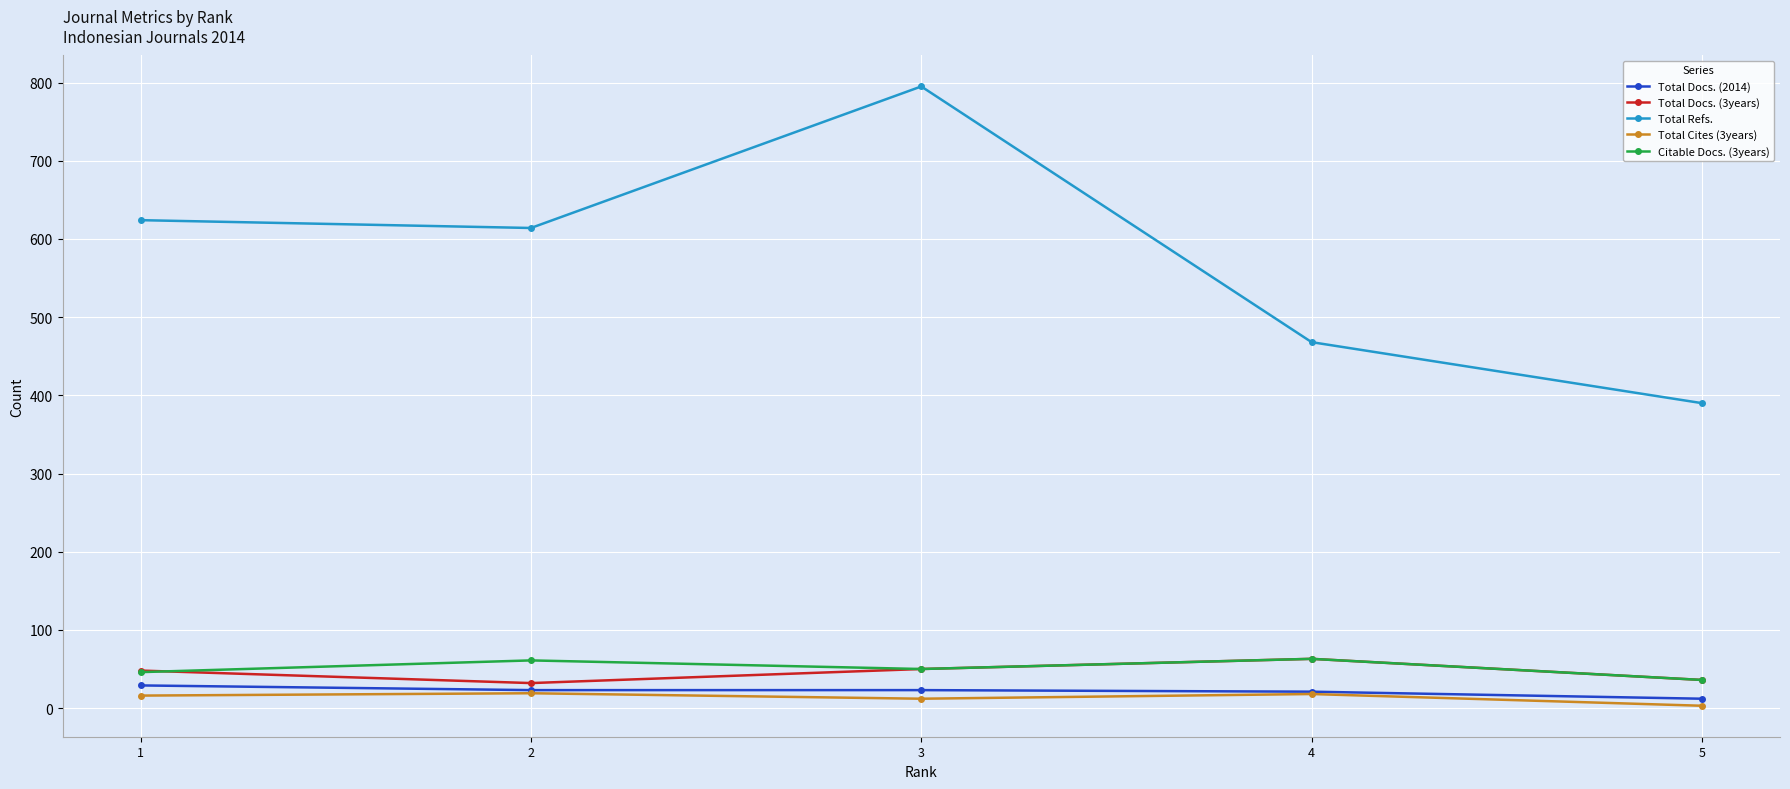

What is the total value across all series at 3?

930